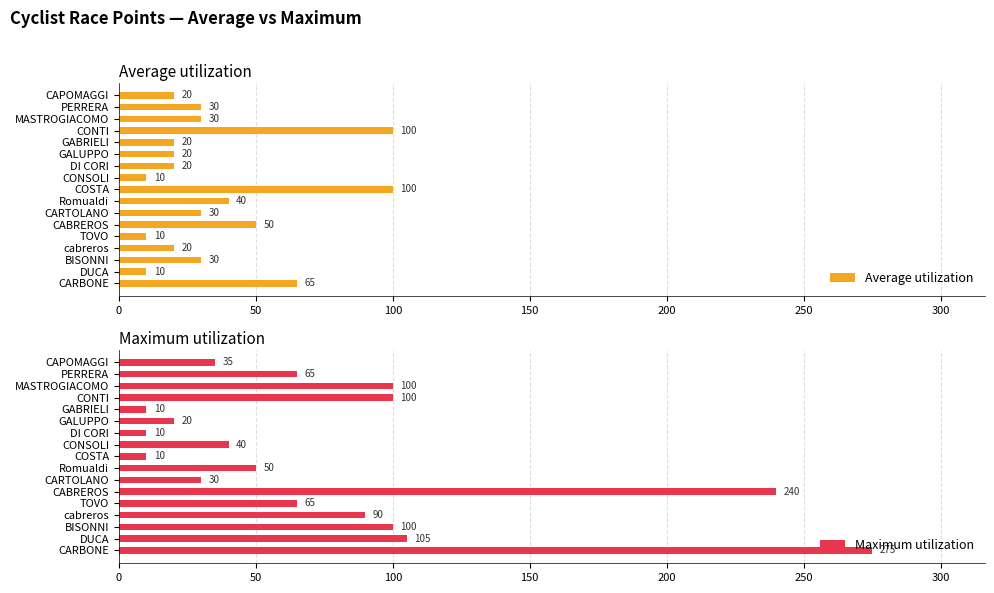

What is the smallest value displayed?

10